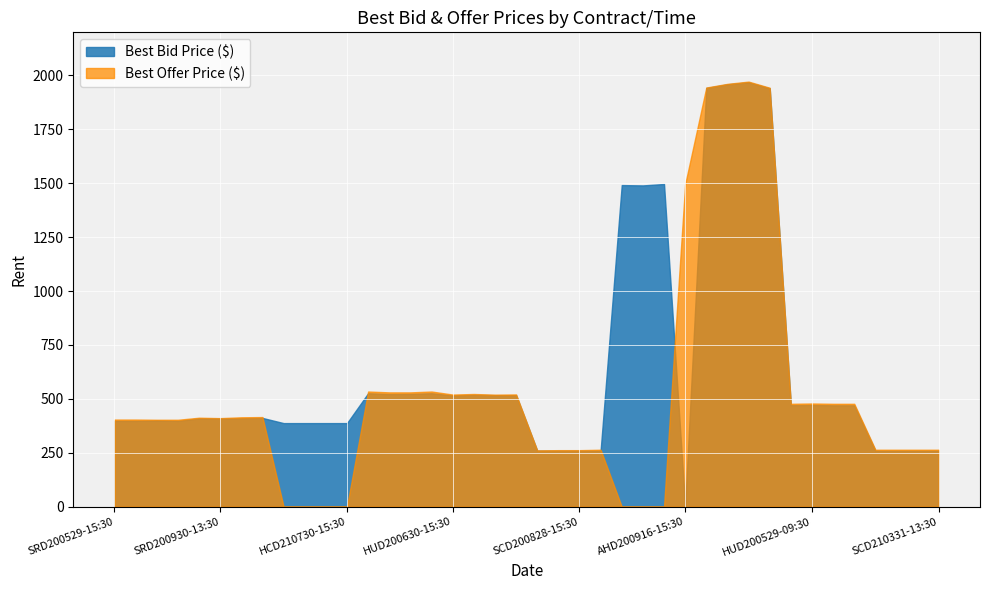

The value of Best Offer Price ($) at SCD200828-15:30 is 262.0. True or false?

True